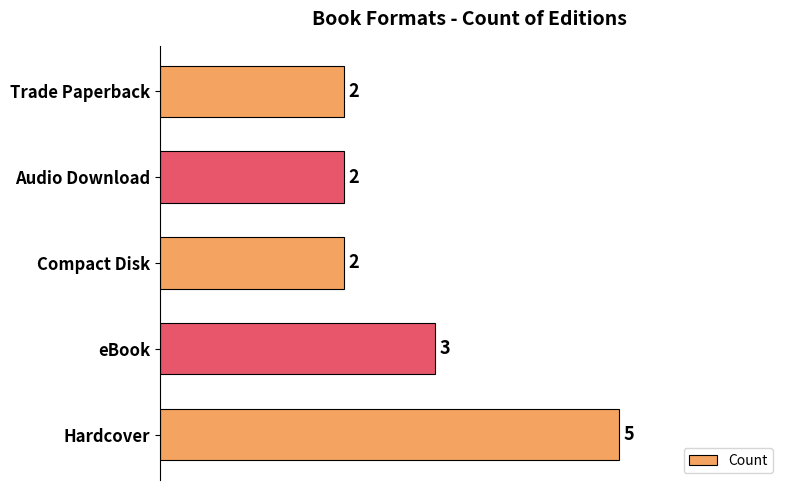

What is the minimum value shown in the chart?

2